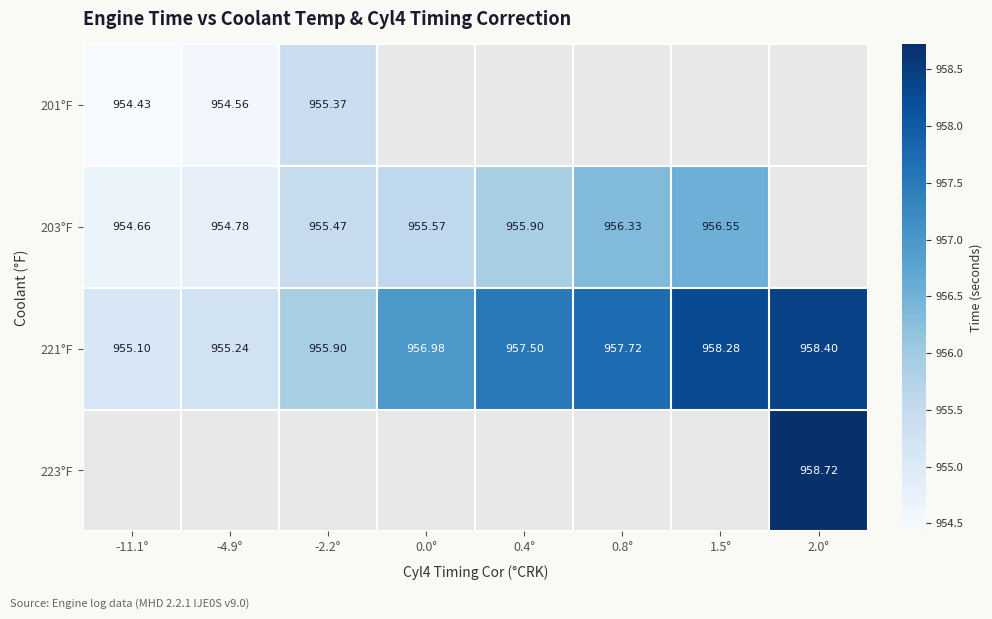

Rank the categories by 221°F value from lowest to highest.

-11.1°, -4.9°, -2.2°, 0.0°, 0.4°, 0.8°, 1.5°, 2.0°